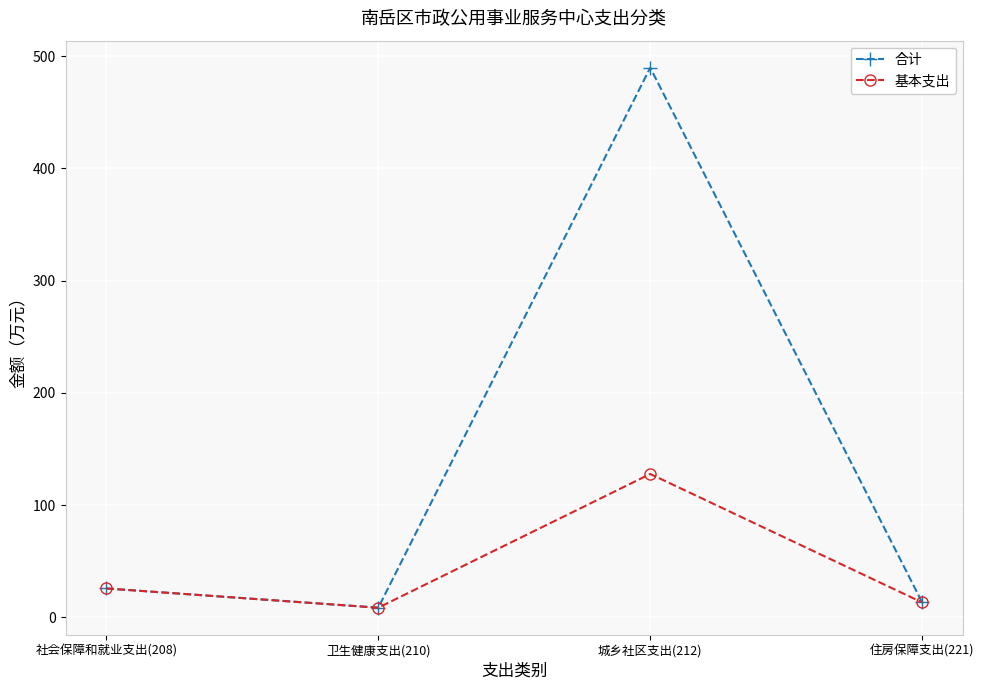

Reading right to left, what are all the values shown in this chart?

合计: 13.3	489.7	8.6	25.7
基本支出: 13.3	127.7	8.6	25.7